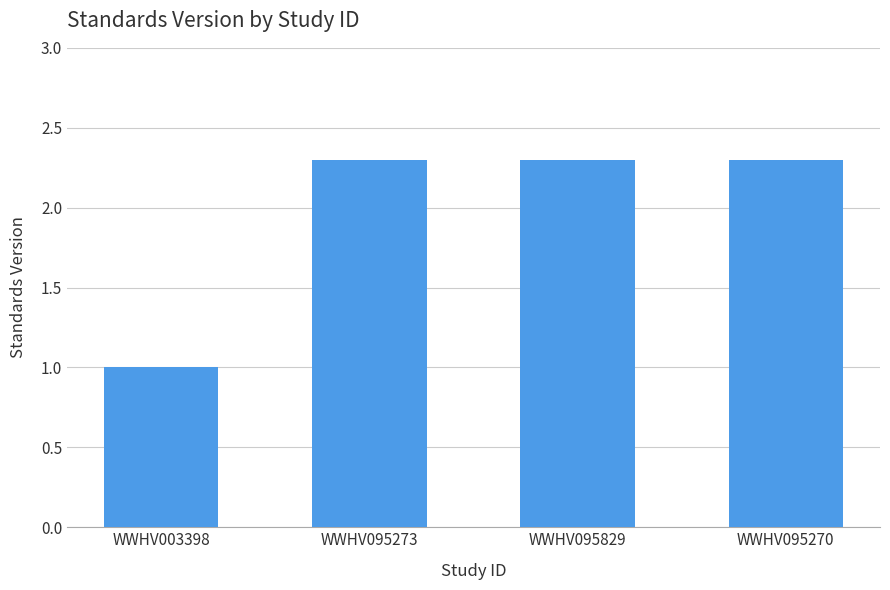

What is the maximum value shown in the chart?

2.3